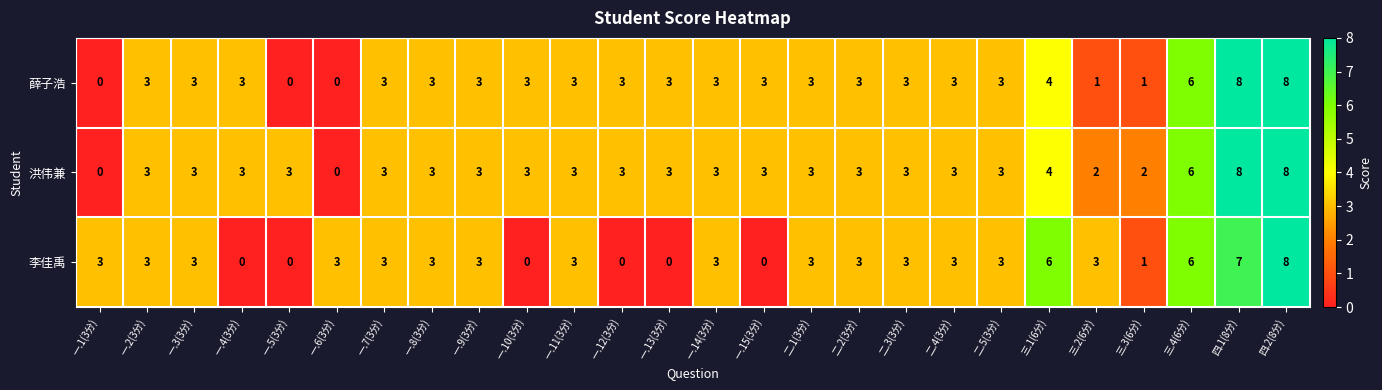

True or false: 薛子浩 has a value of 3 at 二.5(3分).

True